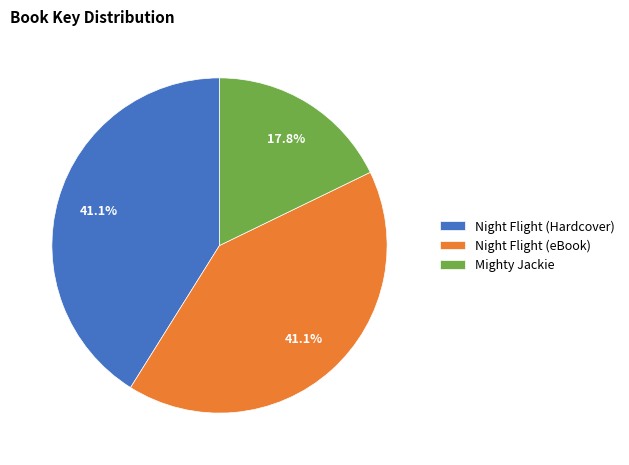

Approximately how many times larger is the value at Night Flight (eBook) compared to Night Flight (Hardcover)?

1.0